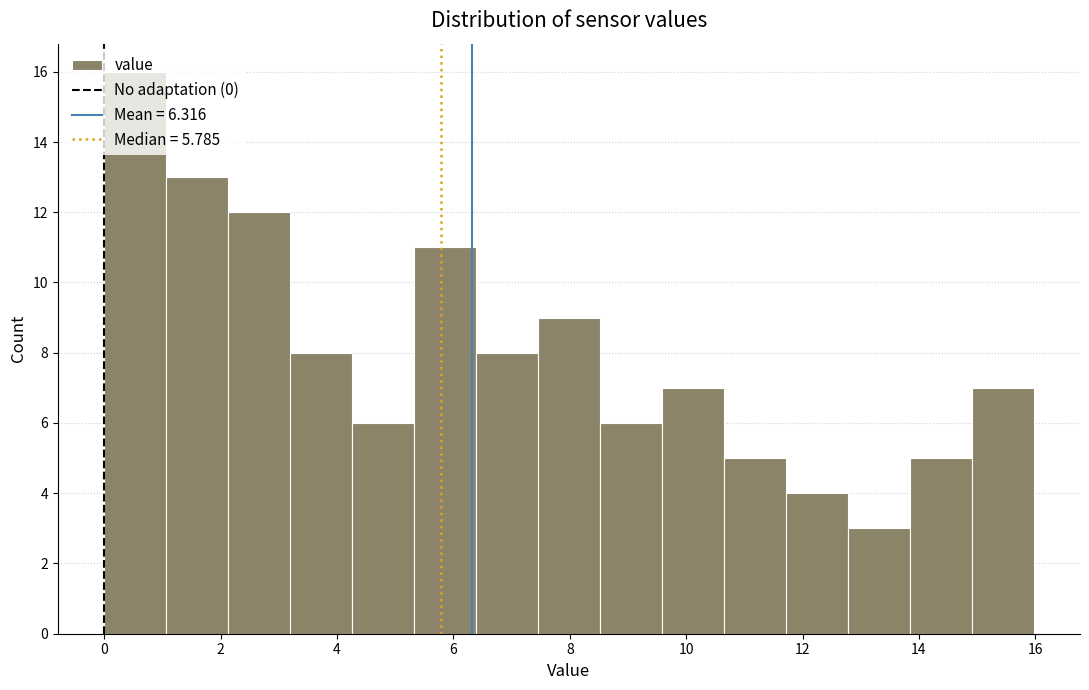

Reading left to right, transcribe this chart: for each bar, give the range it covers on the x-axis and its height. Neither the bar edges nor the heights are printed on the chart, so give them approximately, as read against the axes.

0.0 to 1.0: 16
1.0 to 2.2: 13
2.2 to 3.2: 12
3.2 to 4.2: 8
4.2 to 5.4: 6
5.4 to 6.4: 11
6.4 to 7.4: 8
7.4 to 8.6: 9
8.6 to 9.6: 6
9.6 to 10.6: 7
10.6 to 11.8: 5
11.8 to 12.8: 4
12.8 to 13.8: 3
13.8 to 15.0: 5
15.0 to 16.0: 7